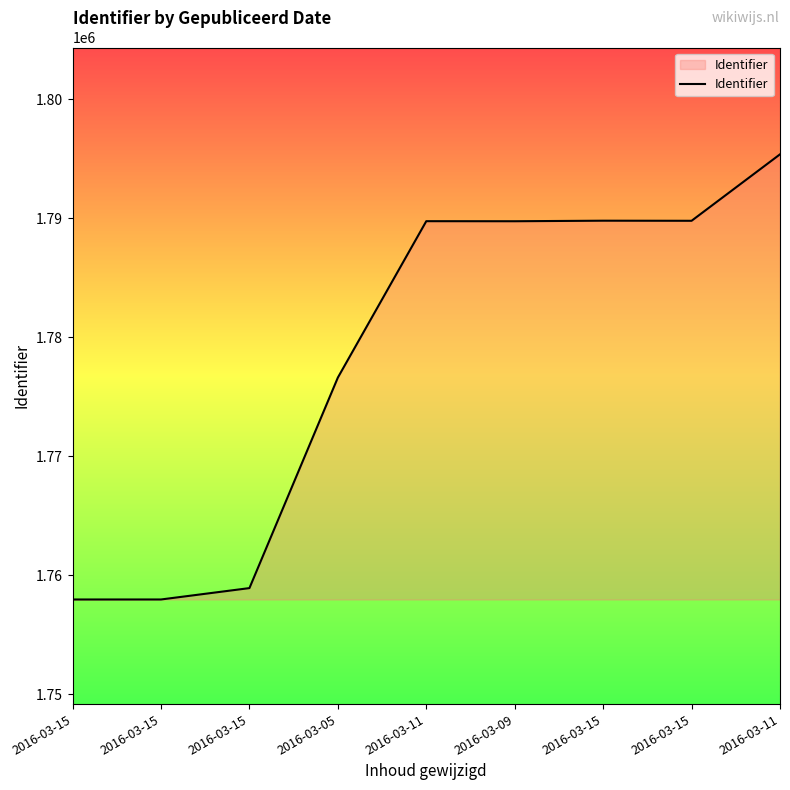

Does the chart display data point markers on the line(s)?

No